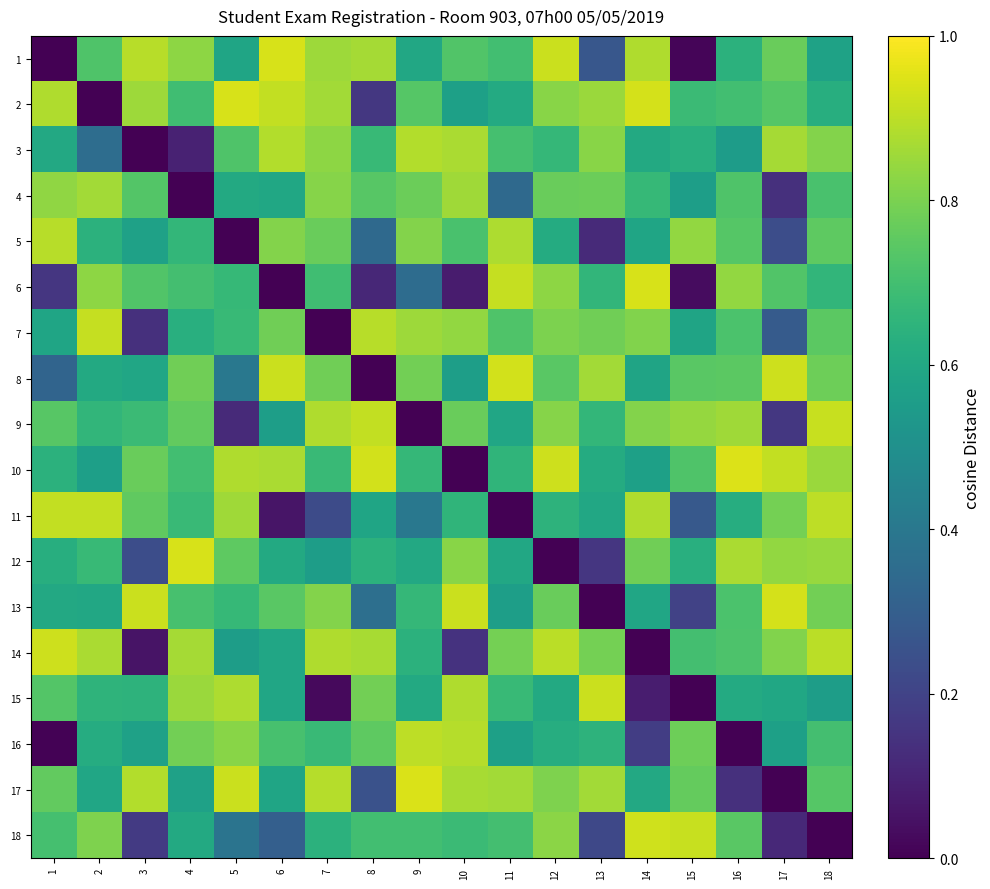

Which series has the largest total across all categories?

10